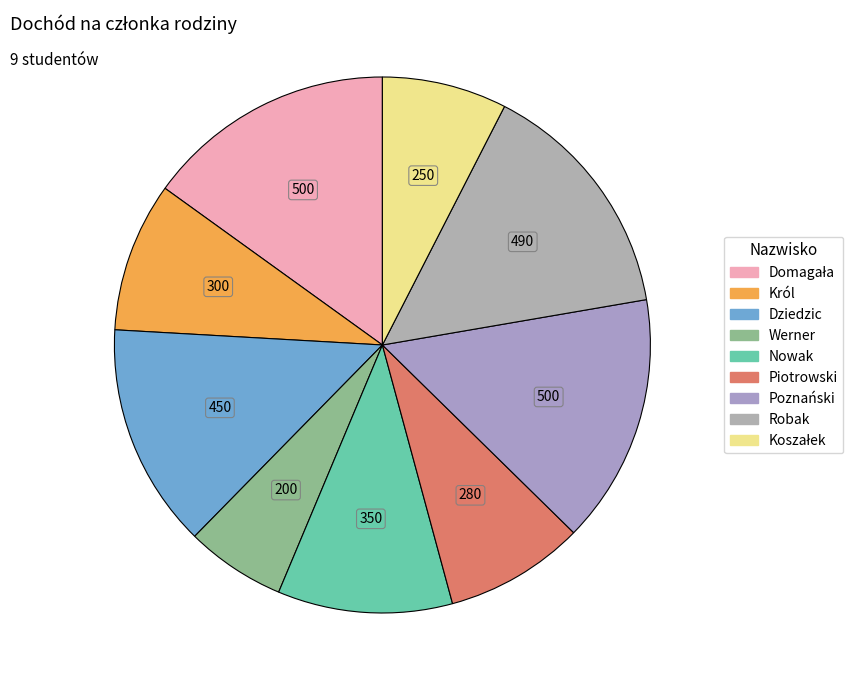

How many slices are in this pie chart?

9